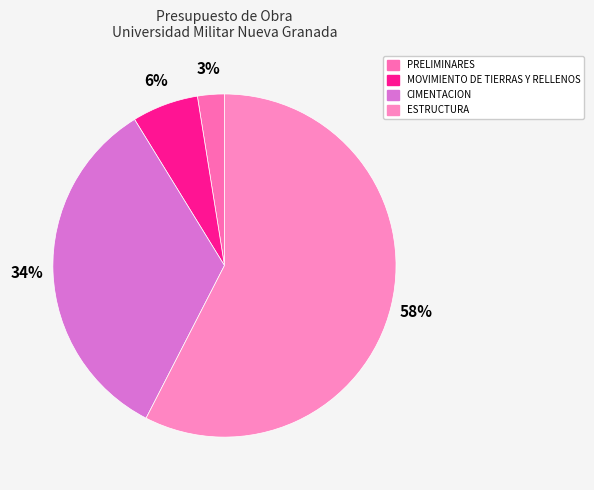

Do CIMENTACION and ESTRUCTURA together represent more than half of the pie?

Yes